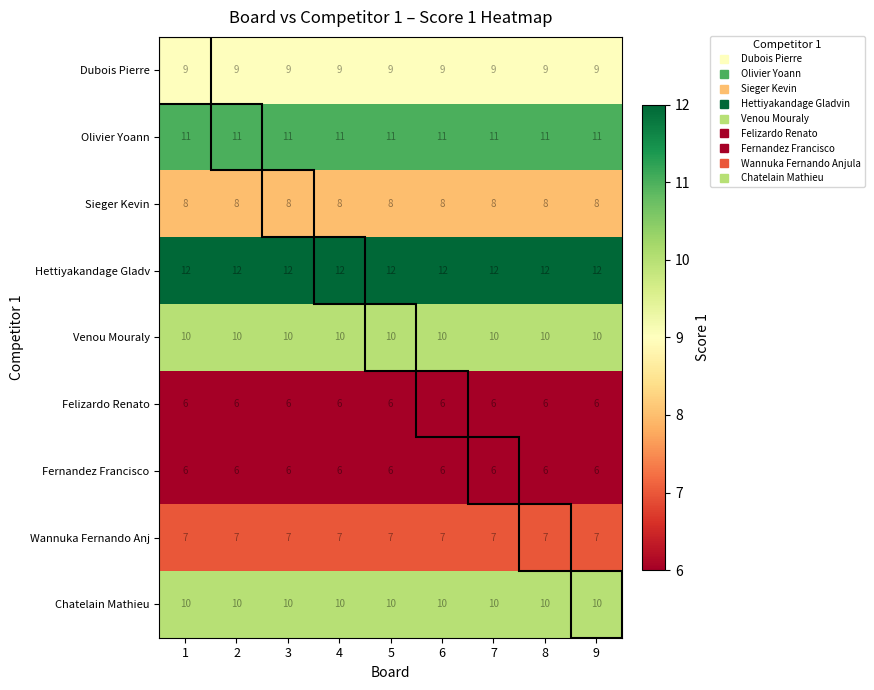

The value of Fernandez Francisco at 1 is 6. True or false?

True